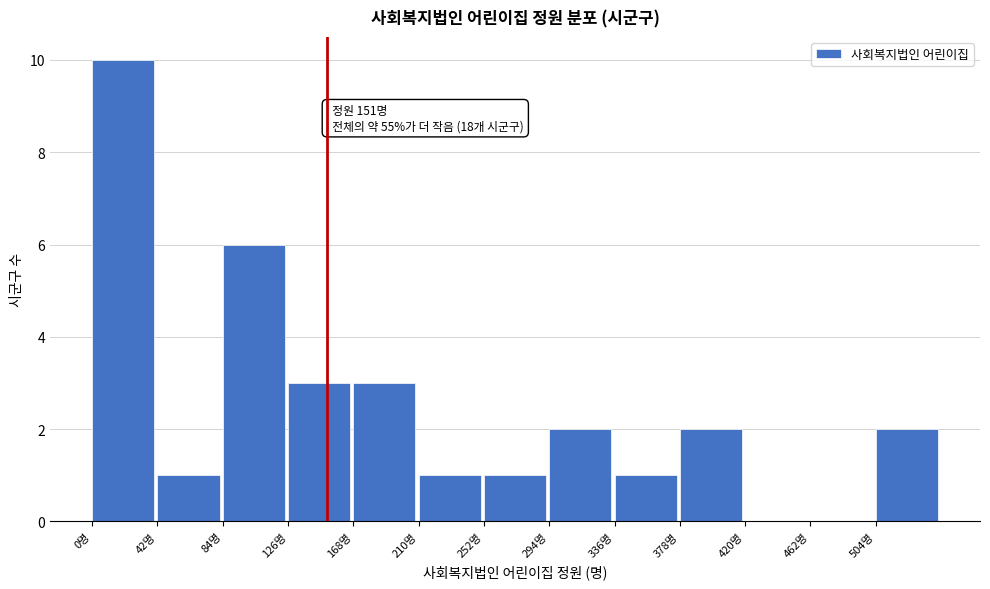

Over which range of the x-axis is the bar tallest?

0 to 42